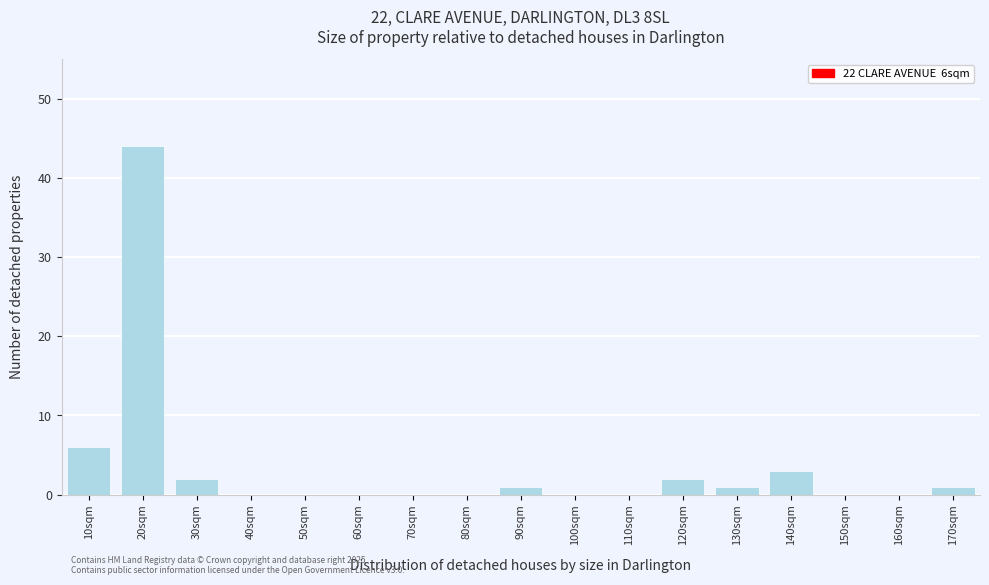

Reading left to right, extract all data points from this chart.

10sqm=6	20sqm=44	30sqm=2	40sqm=0	50sqm=0	60sqm=0	70sqm=0	80sqm=0	90sqm=1	100sqm=0	110sqm=0	120sqm=2	130sqm=1	140sqm=3	150sqm=0	160sqm=0	170sqm=1